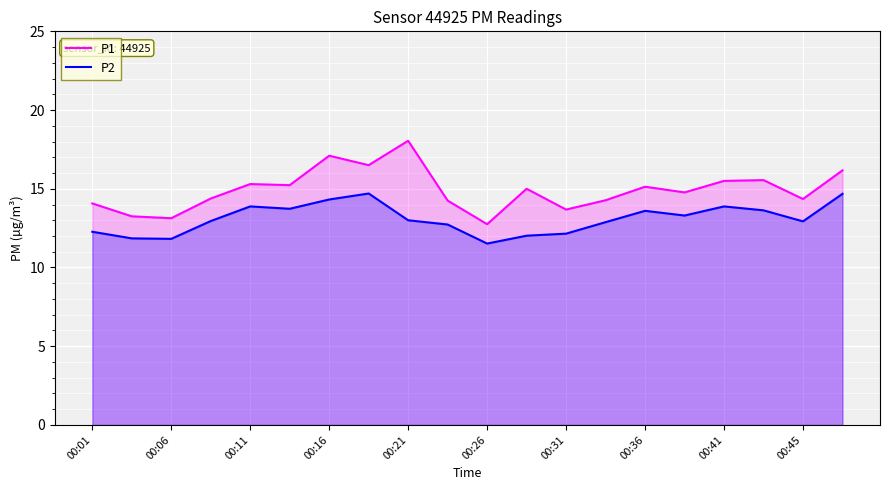

True or false: P1 and P2 cross at least once.

False